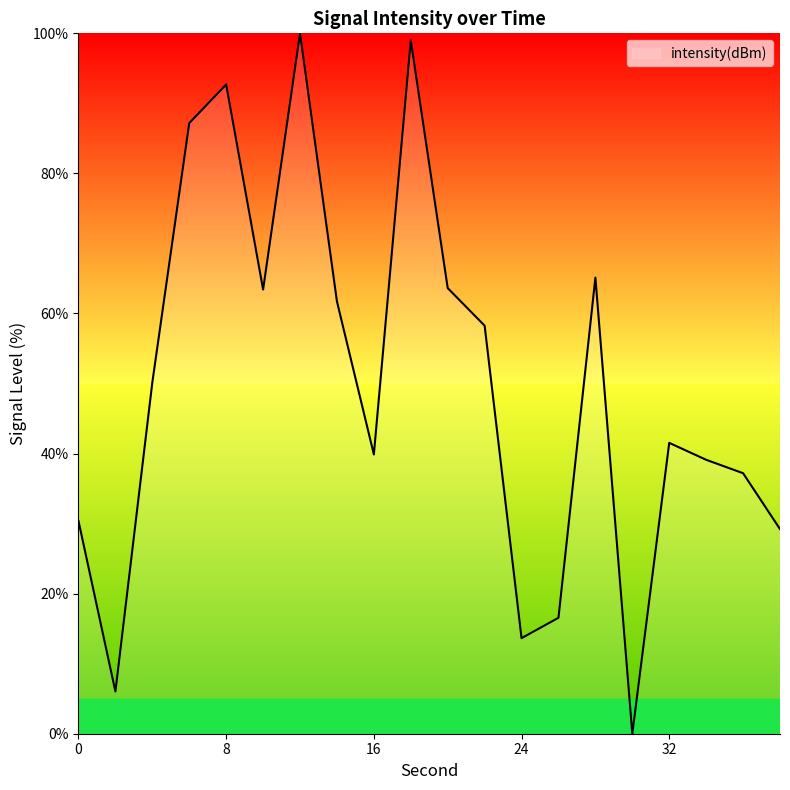

What is the difference between the maximum and minimum values?

100.0